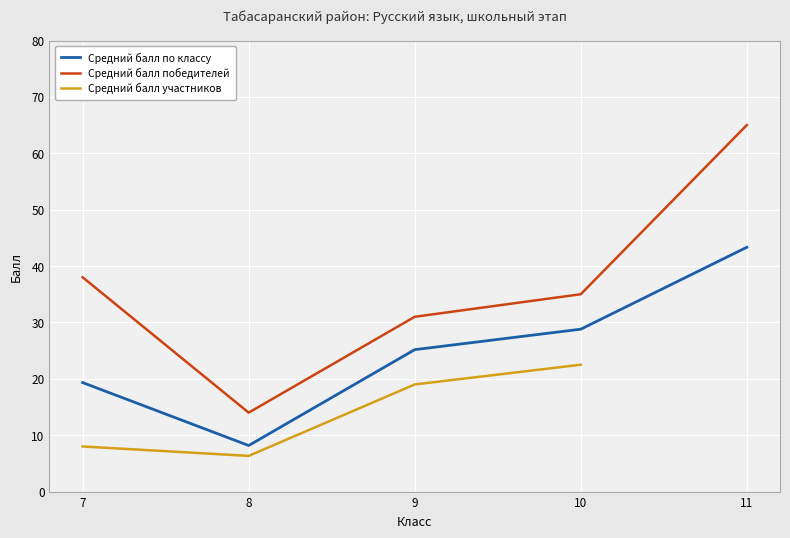

Count the number of data series in this chart.

3